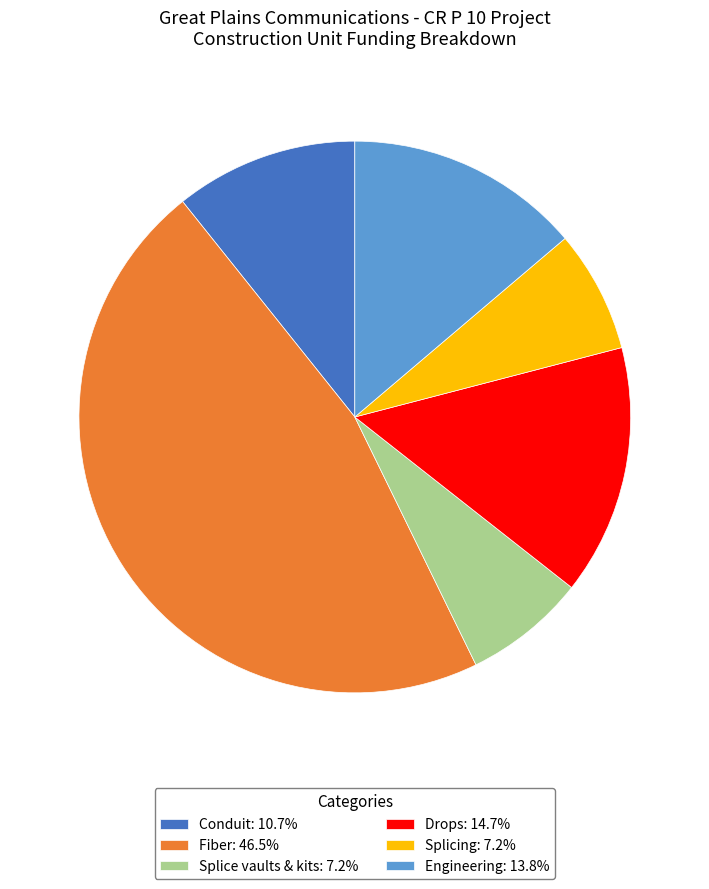

Between Conduit and Splice vaults & kits, which is larger?

Conduit